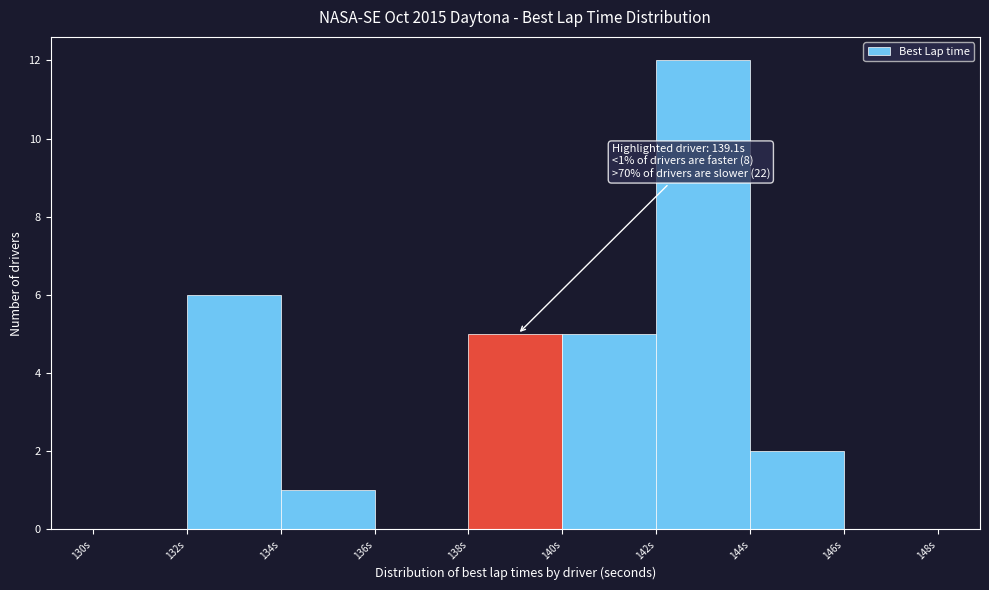

Which range on the x-axis has the tallest bar?

142 to 144